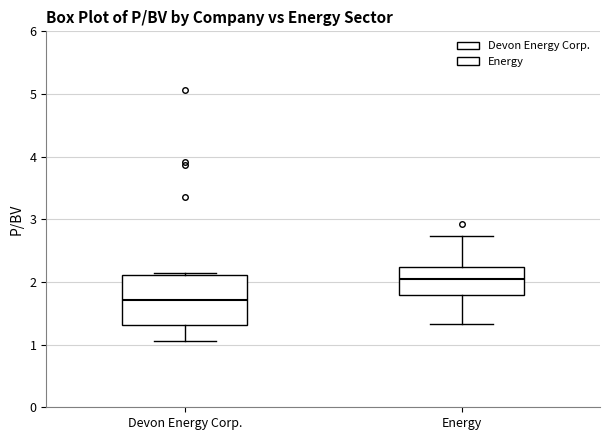

Reading left to right, transcribe this box plot: for each box, give where its median line is, the range the box spans, and where its two whiskers end, as read against the y-axis. The values are not printed on the chart, so give them approximately, as read against the axis.

Devon Energy Corp.: median 1.7, box 1.3 to 2.1, whiskers 1.1 to 2.1 (just above the box's upper edge)
Energy: median 2.0, box 1.8 to 2.2, whiskers 1.3 to 2.7